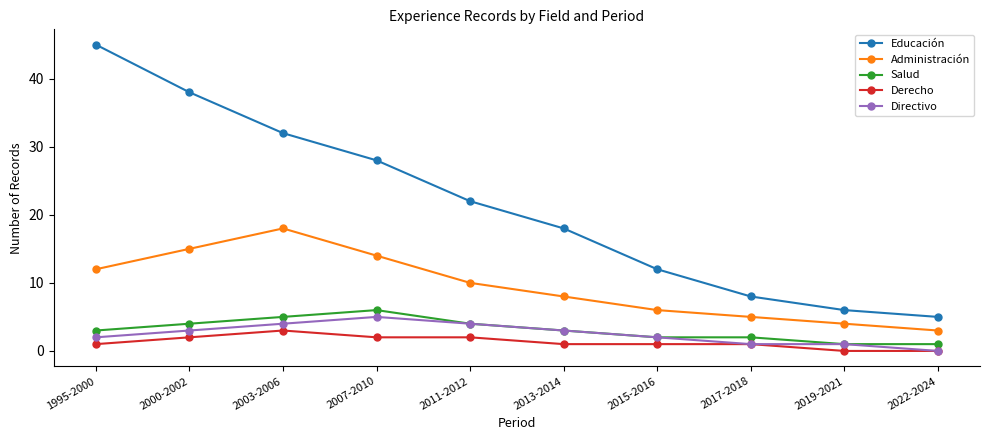

Does the chart have visible grid lines?

No